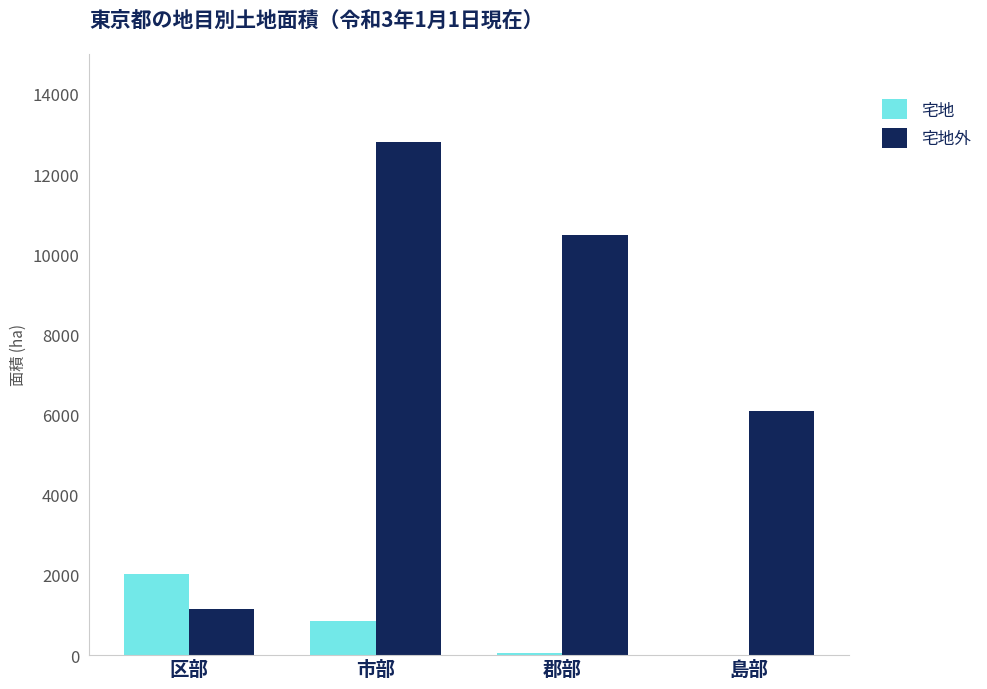

Are the bars grouped side by side (vs. stacked)?

Yes